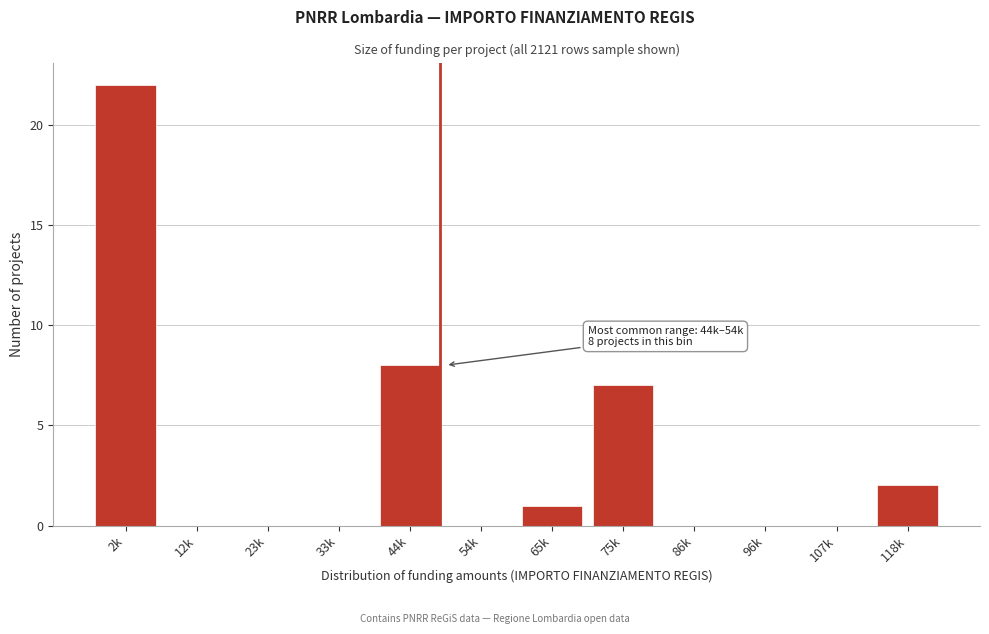

Reading left to right, transcribe all the data shown in this chart.

2k=22	12k=0	23k=0	33k=0	44k=8	54k=0	65k=1	75k=7	86k=0	96k=0	107k=0	118k=2